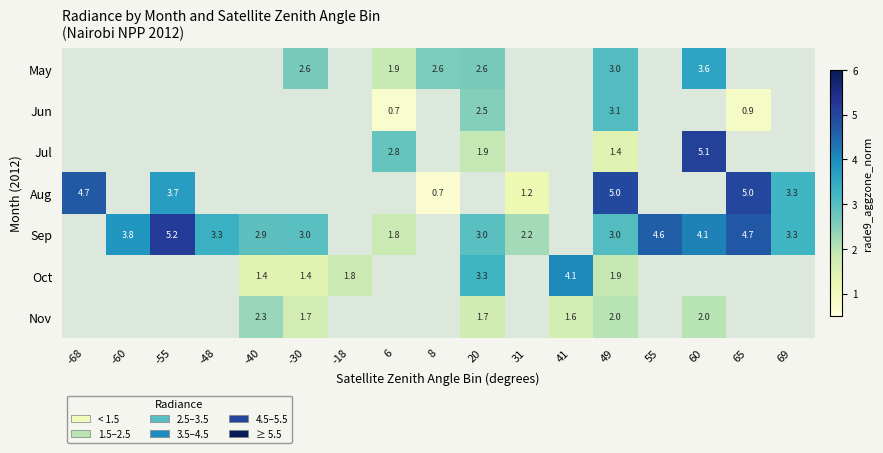

What is the difference between the Aug values at -68 and 8?

4.0